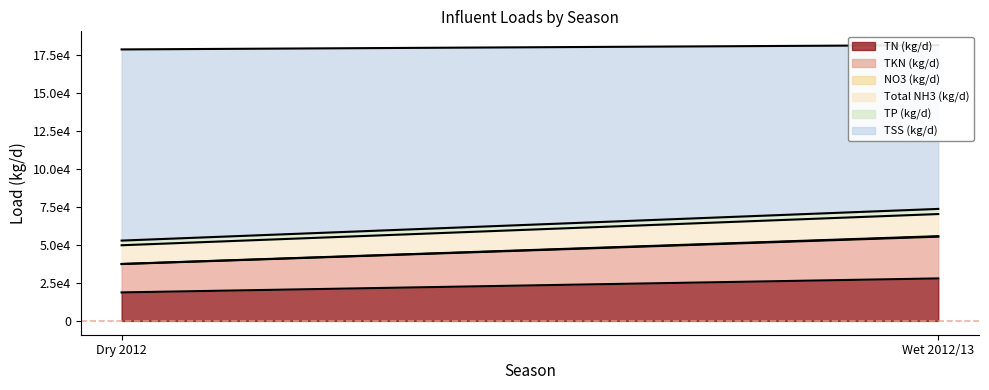

Rank the series at Dry 2012 from highest to lowest value.

TSS (kg/d), TN (kg/d), TKN (kg/d), Total NH3 (kg/d), TP (kg/d), NO3 (kg/d)